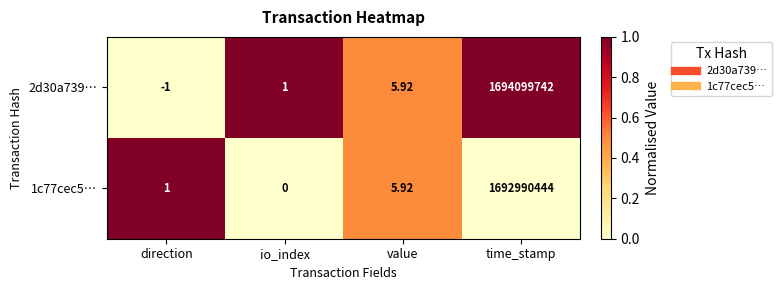

At which label is 2d30a739… closest to 847049870?

value